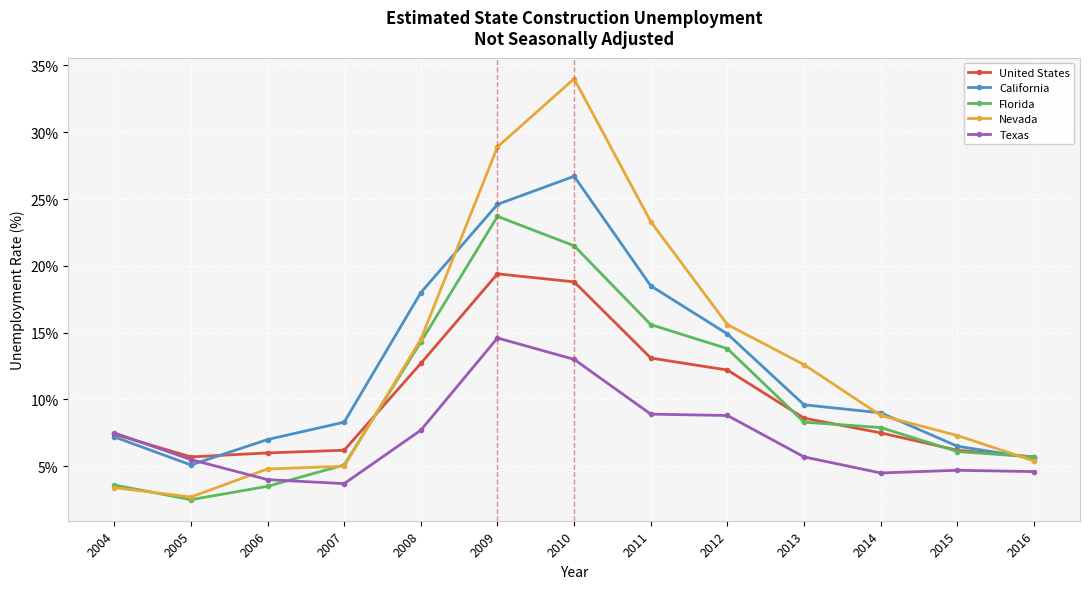

Which series has the largest total across all categories?

Nevada